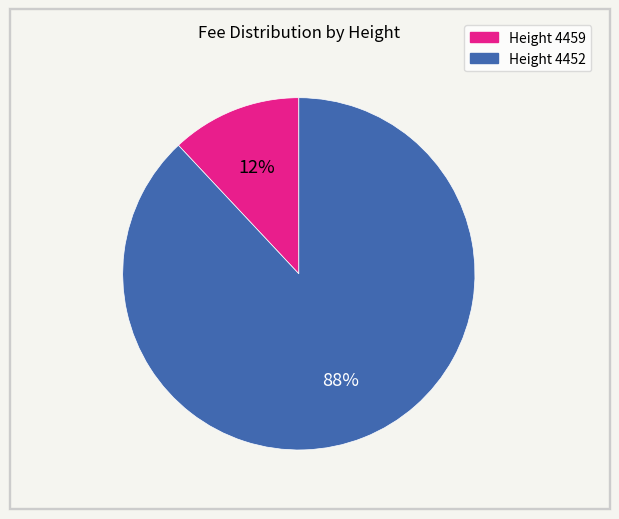

Is the sum of Height 4459 and Height 4452 greater than half?

Yes